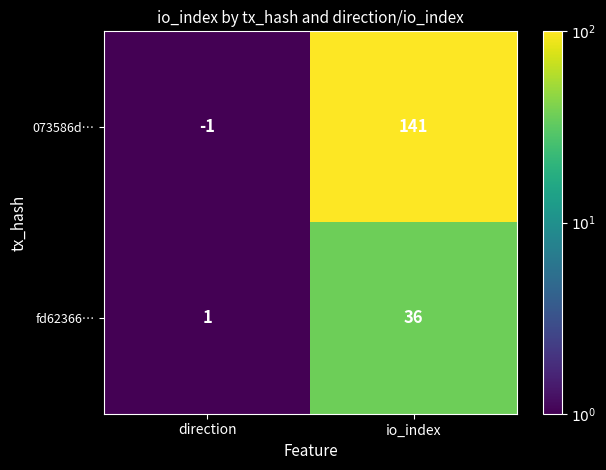

Reading left to right, transcribe all the data shown in this chart.

073586d…: direction=-1	io_index=141
fd62366…: direction=1	io_index=36